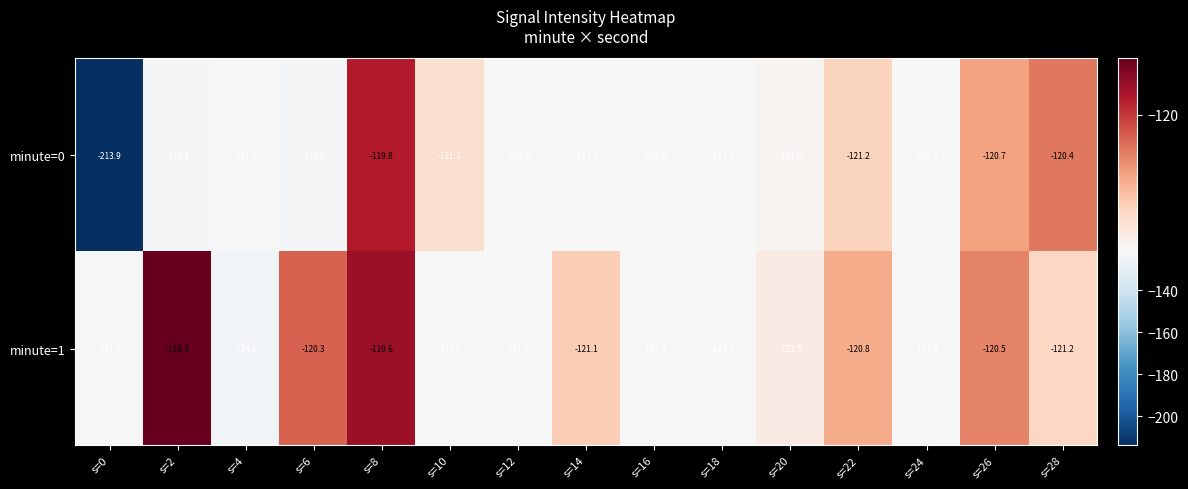

What is the approximate value of minute=1 at s=16?

-122.4